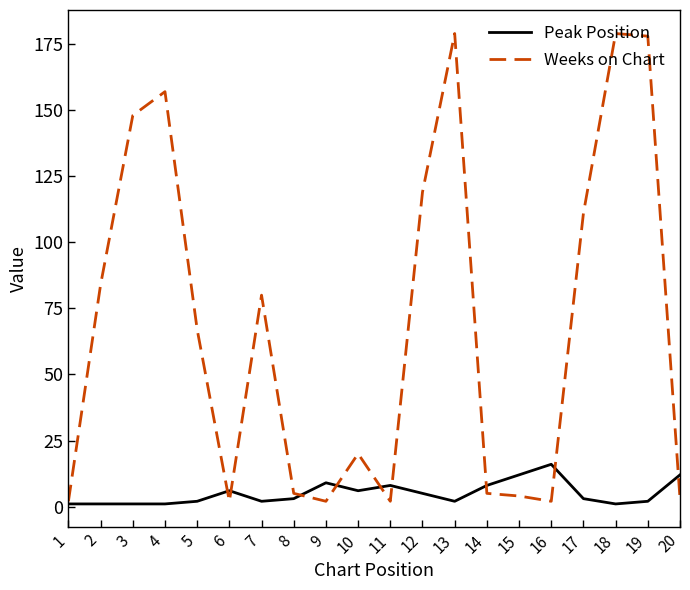

Which series has the widest spread of values?

Weeks on Chart